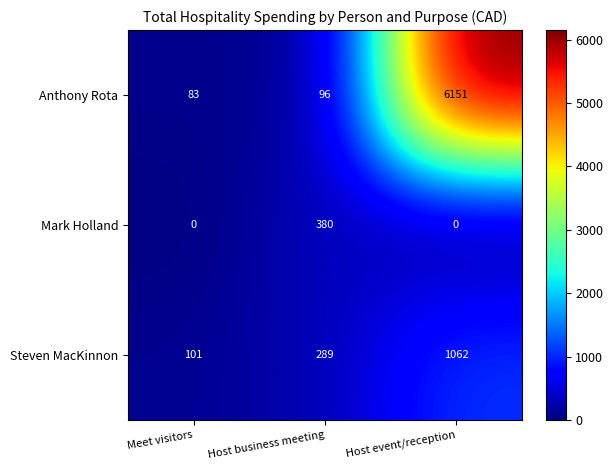

At which label is Steven MacKinnon closest to 581?

Host business meeting